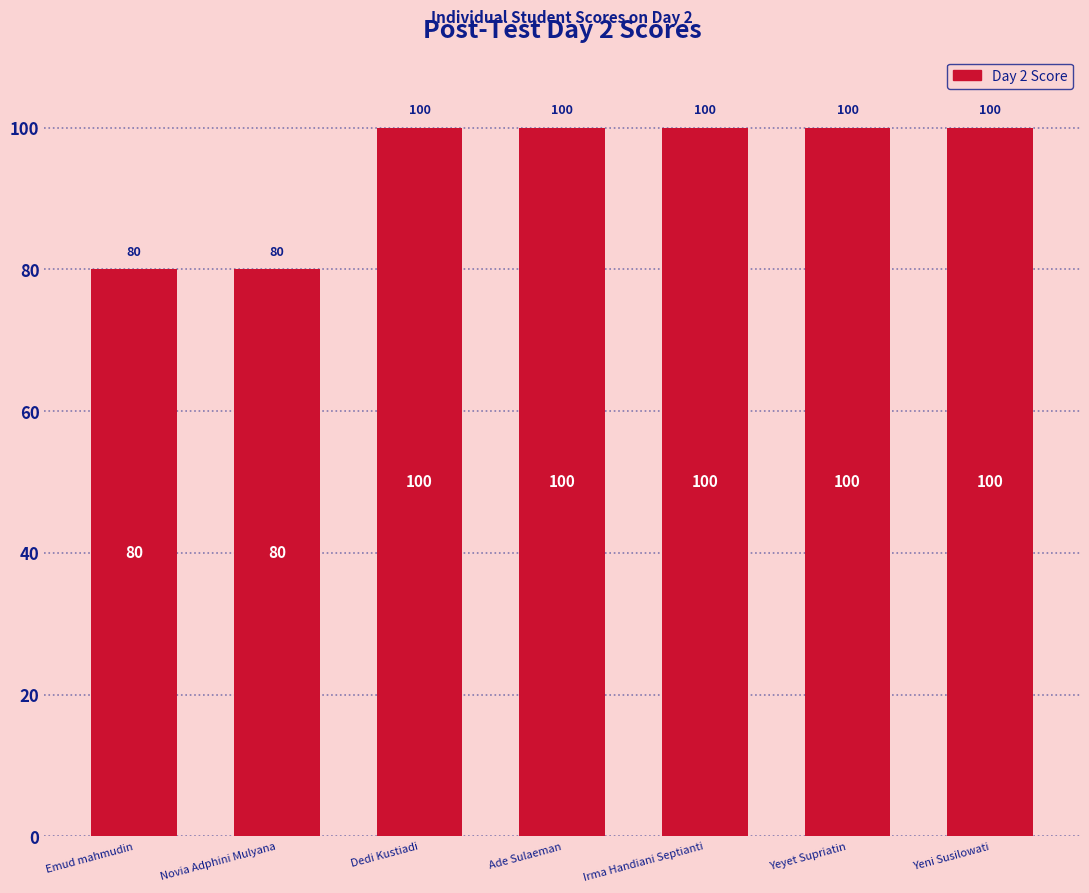

The value at Novia Adphini Mulyana is 80. True or false?

True